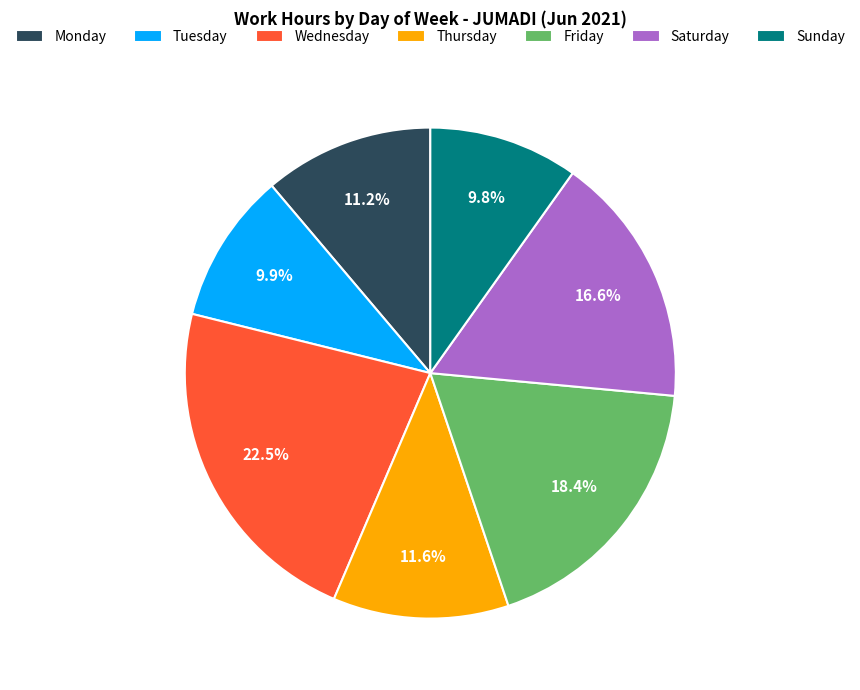

Count the number of slices in the pie.

7